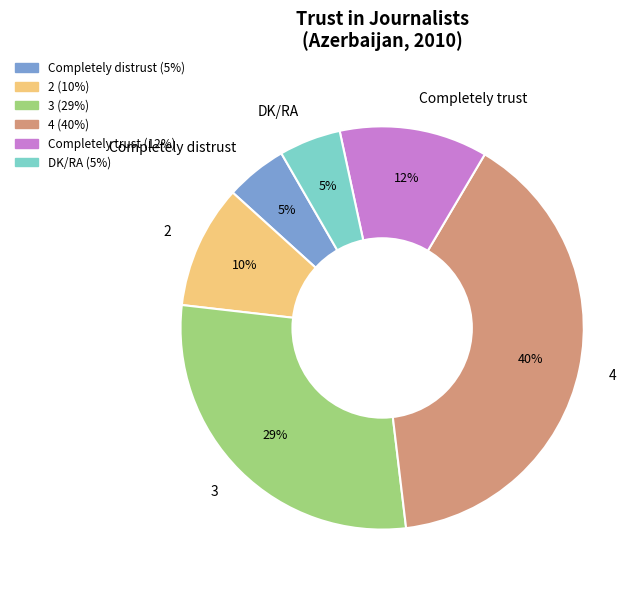

Is the sum of Completely trust and Completely distrust greater than half?

No